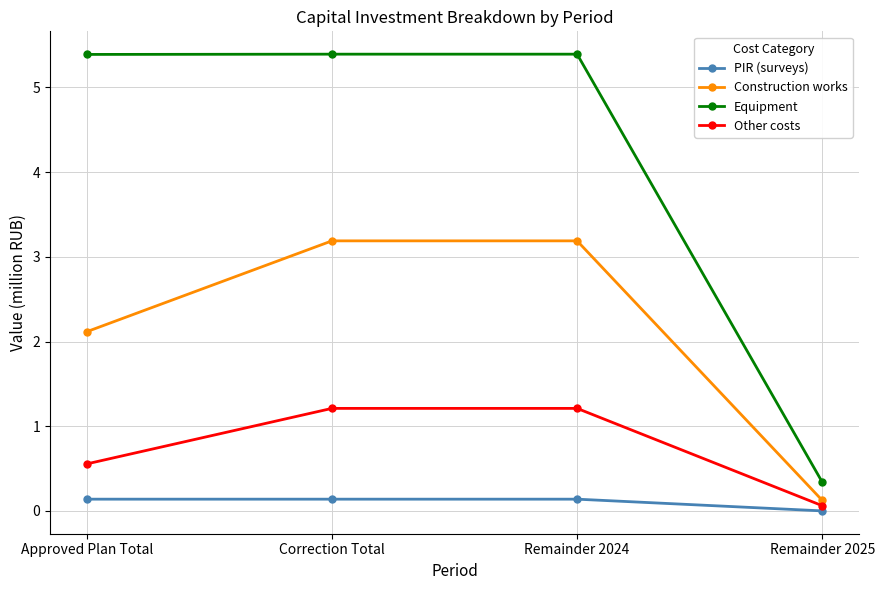

What value does the Other costs series have at Approved Plan Total?

0.6